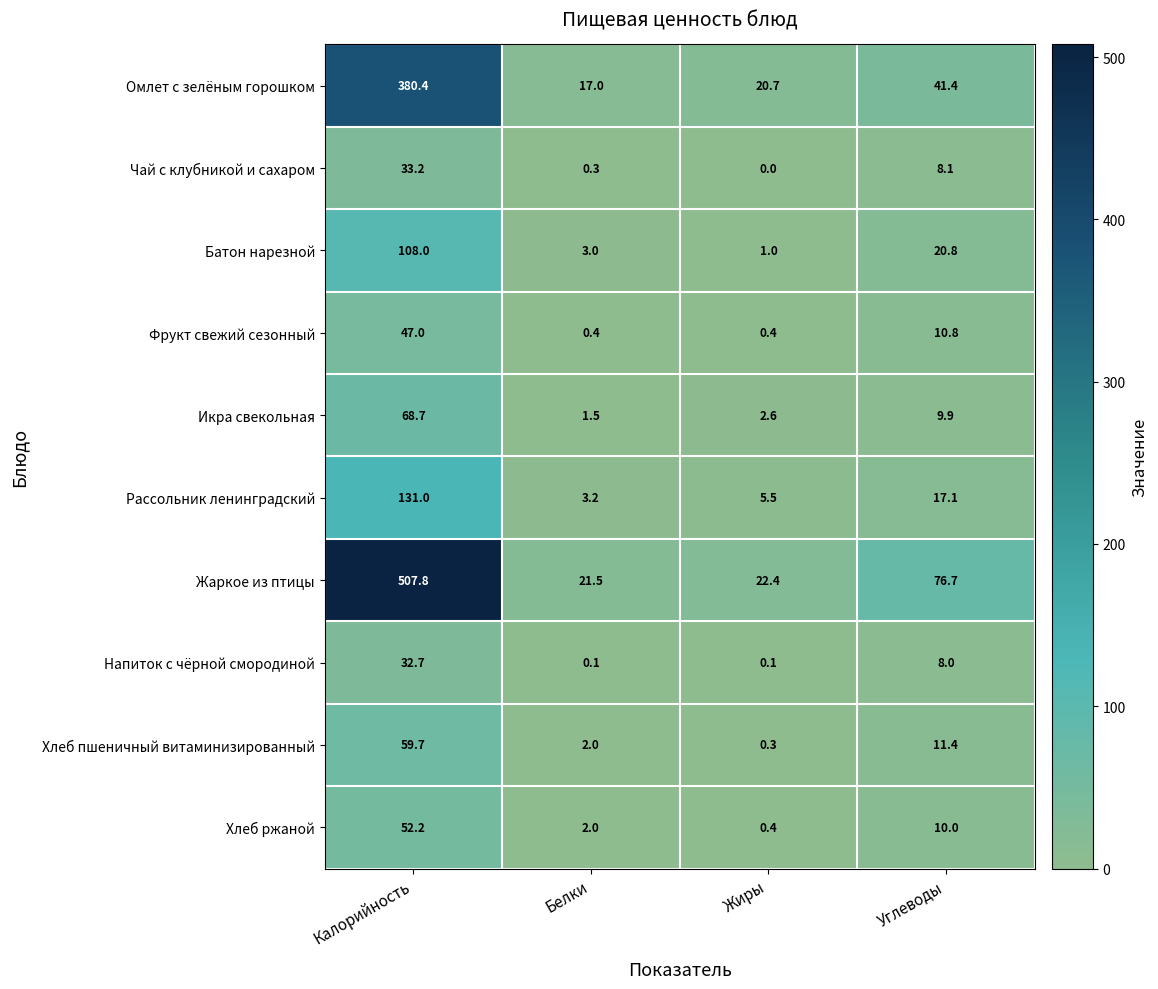

Which series changed the most between Калорийность and Белки?

Жаркое из птицы